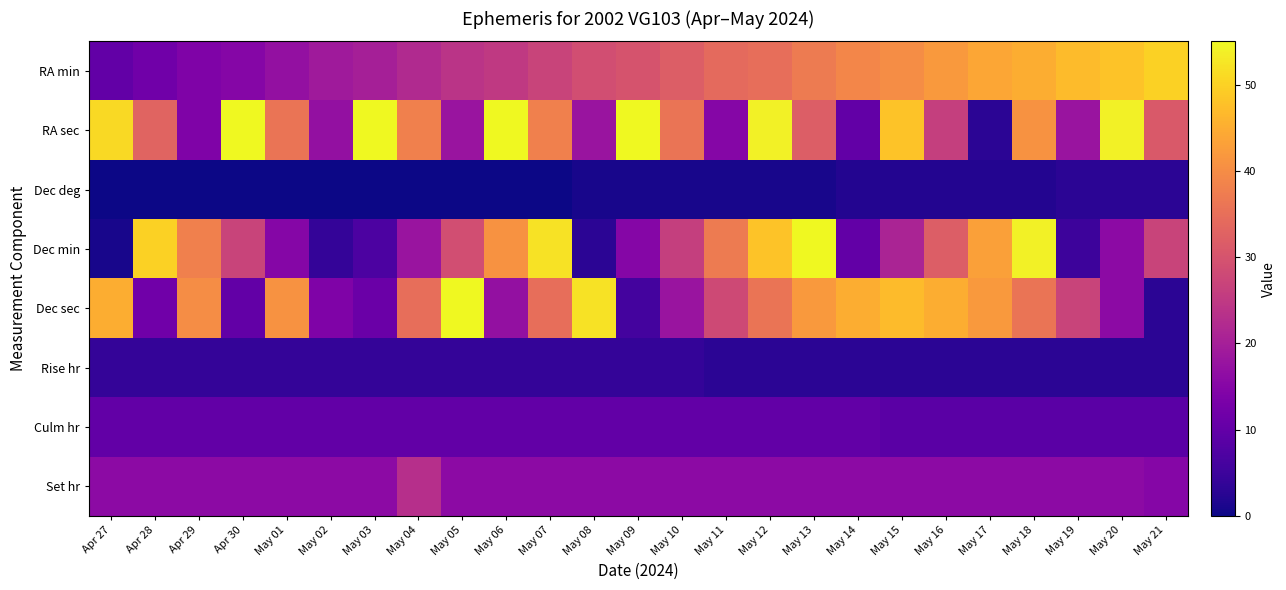

Which category has the lowest value across all series?

Apr 27